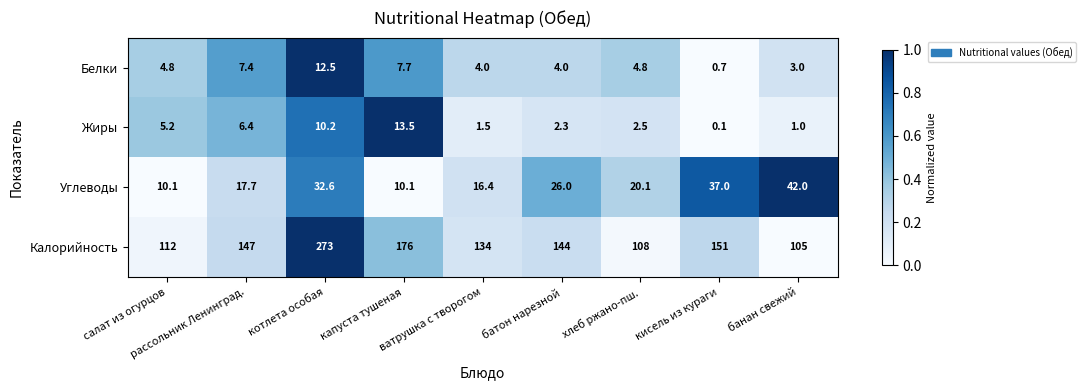

At how many categories does at least one series exceed 91?

9